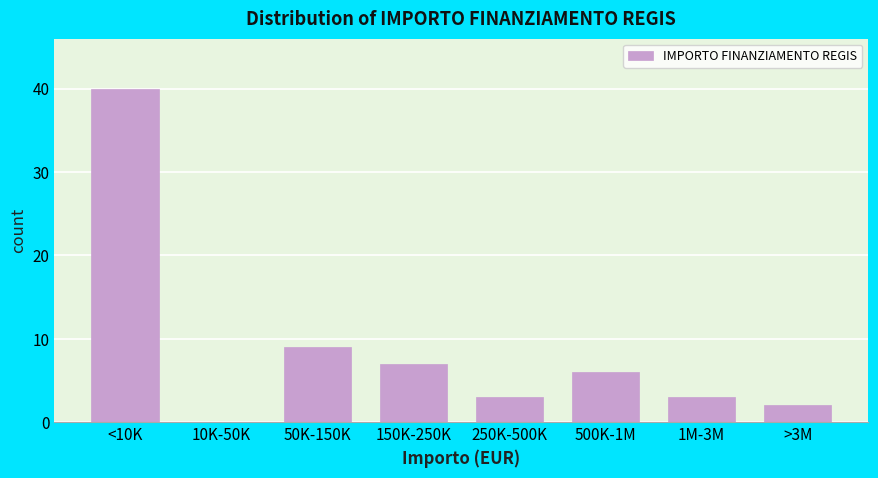

Reading left to right, extract all data points from this chart.

<10K=40	10K-50K=0	50K-150K=9	150K-250K=7	250K-500K=3	500K-1M=6	1M-3M=3	>3M=2